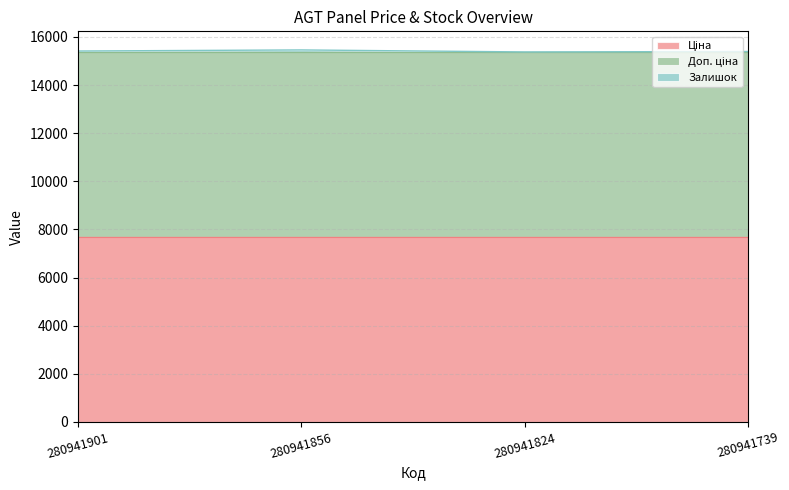

Is the value of Ціна at 280941739 greater than the value of Залишок at 280941739?

Yes